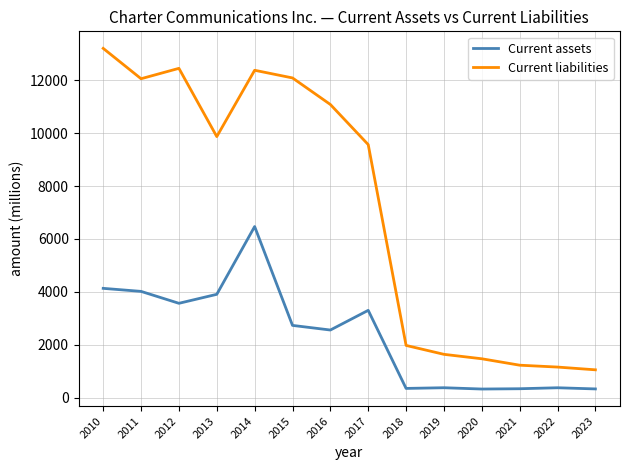

What is the spread (max minus min) of values at 2023?

723